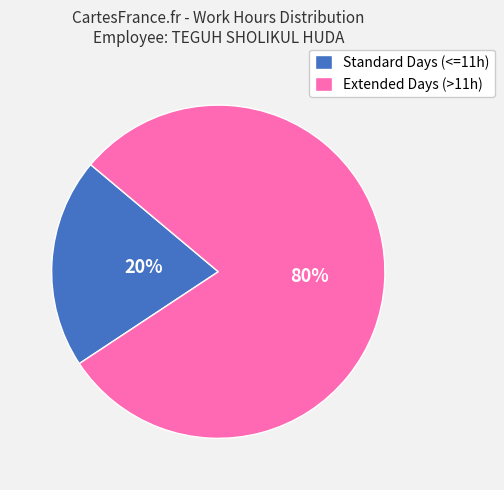

Is there any slice that represents more than half of the pie?

Yes